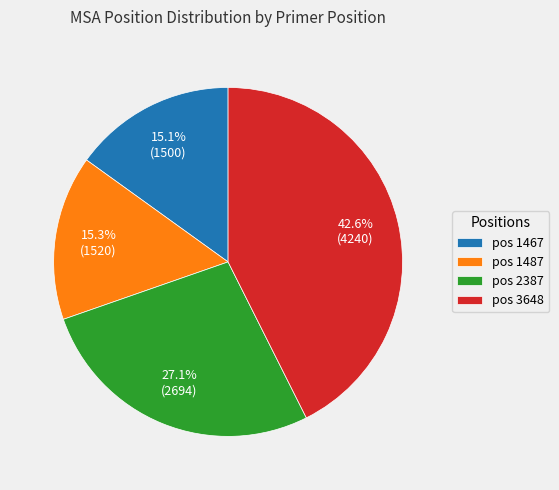

How many slices are in this pie chart?

4